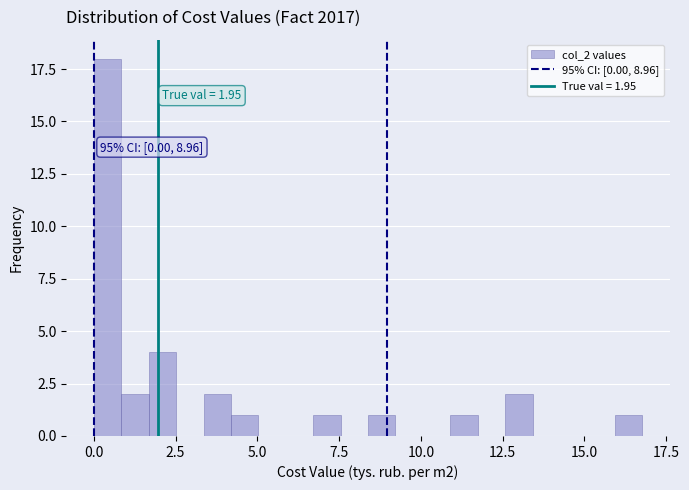

Read against the x-axis, roughly where is the centre of the tallest bar?

0.5